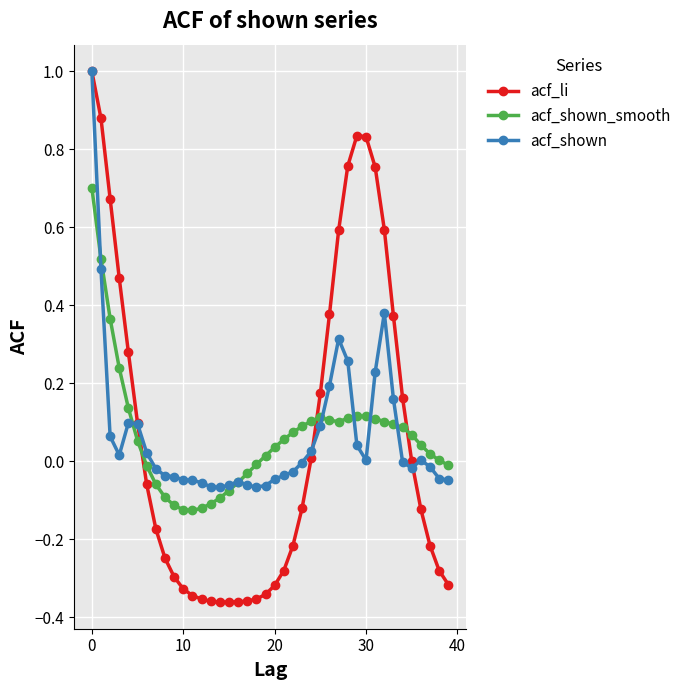

True or false: acf_shown_smooth and acf_li intersect in this chart.

True